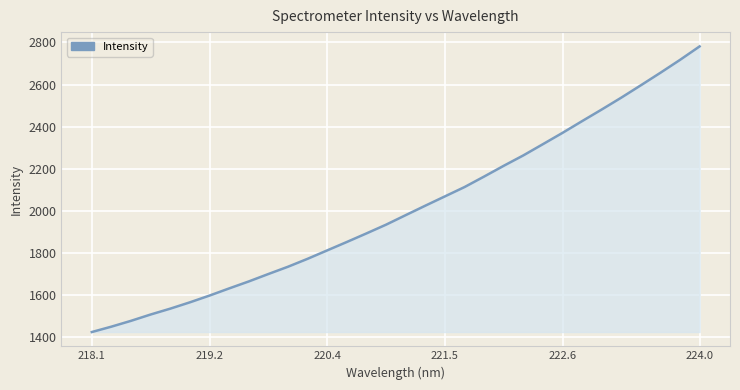

What is the smallest value displayed?

1425.4